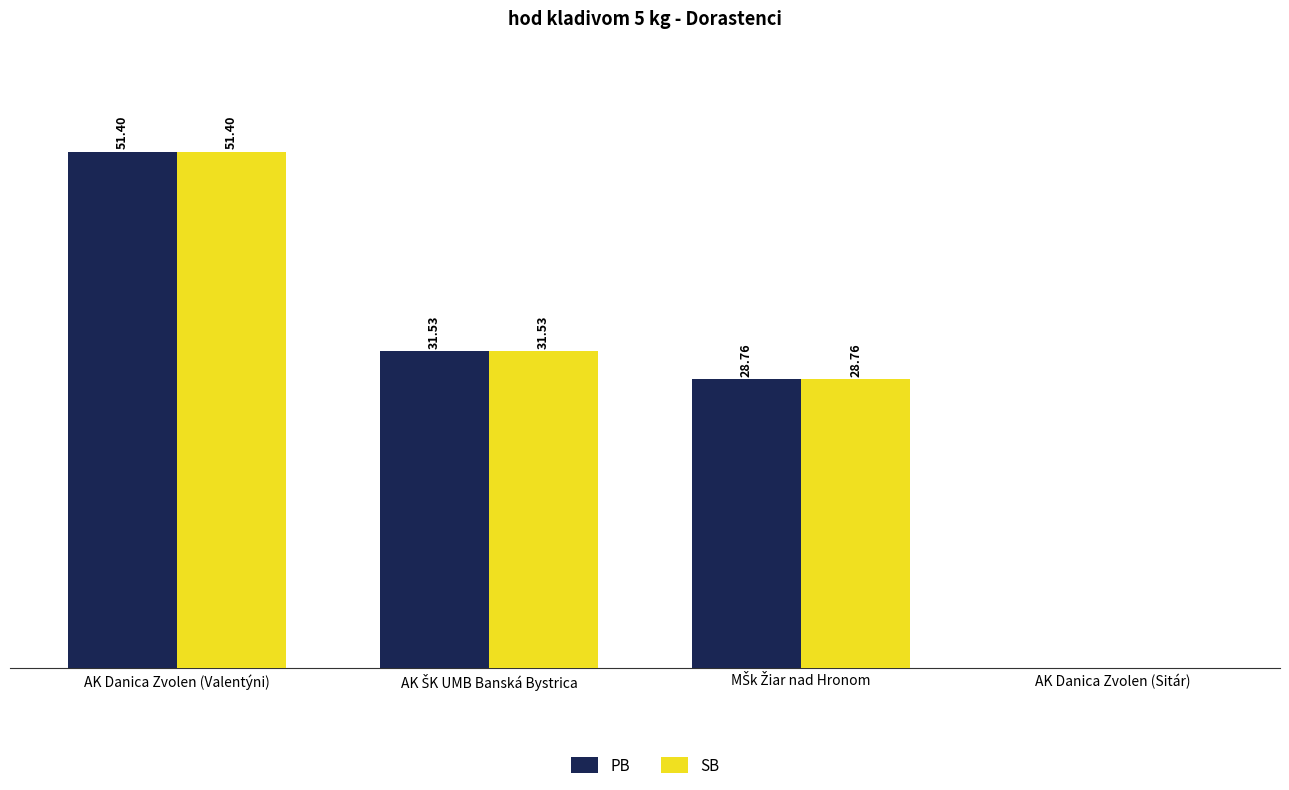

Which category has the highest value in the PB series?

AK Danica Zvolen (Valentýni)